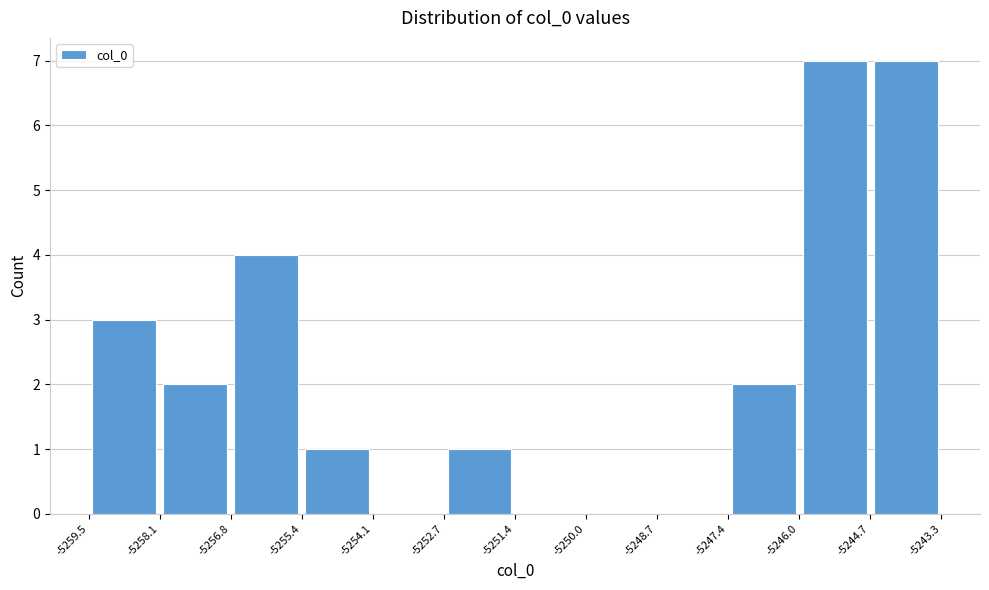

Reading left to right, list every bar in this chart as the range it spans on the x-axis followed by its height. The values are not printed on the chart, so give them approximately, as read against the axis.

-5259.5 to -5258.1: 3
-5258.1 to -5256.8: 2
-5256.8 to -5255.4: 4
-5255.4 to -5254.1: 1
-5254.1 to -5252.7: 0
-5252.7 to -5251.4: 1
-5251.4 to -5250.0: 0
-5250.0 to -5248.7: 0
-5248.7 to -5247.4: 0
-5247.4 to -5246.0: 2
-5246.0 to -5244.7: 7
-5244.7 to -5243.3: 7